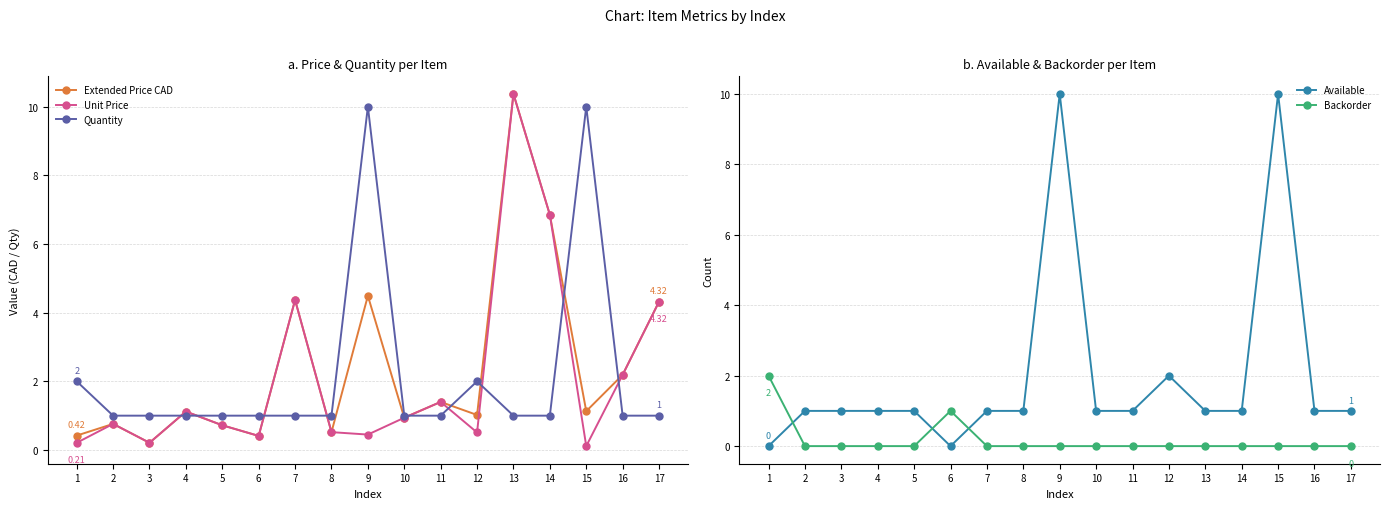

What is the sum of all Backorder values?

3.0